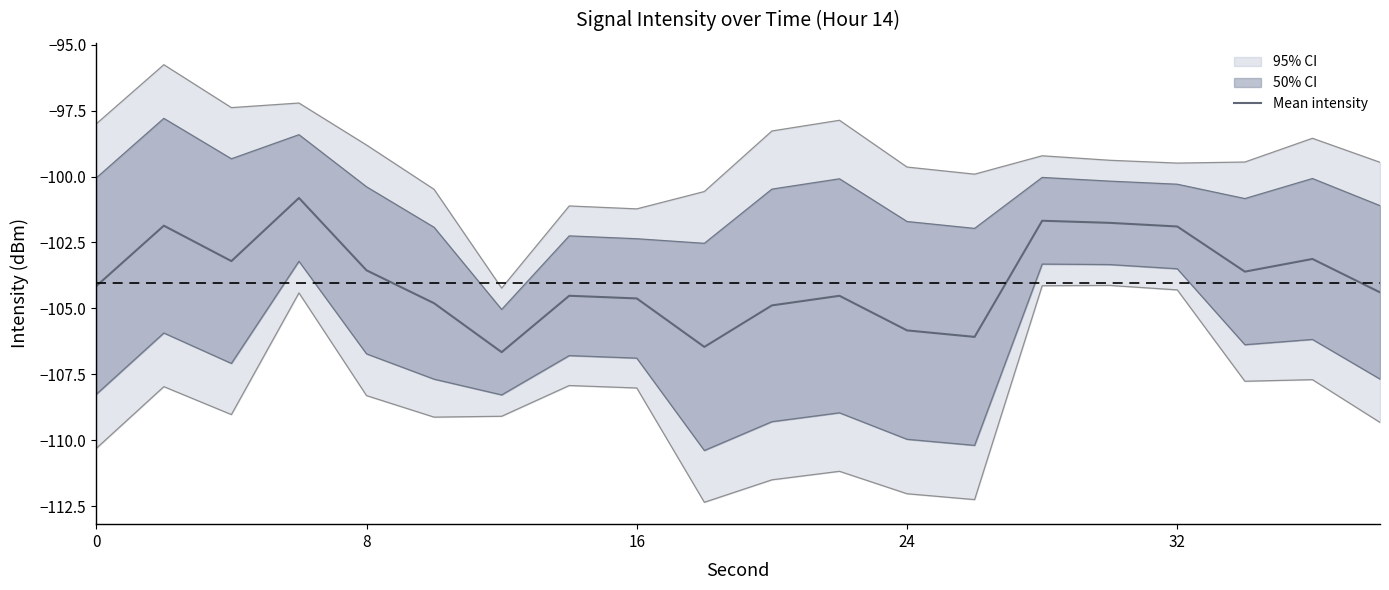

The value of Mean intensity at 0 is -154.0. True or false?

False